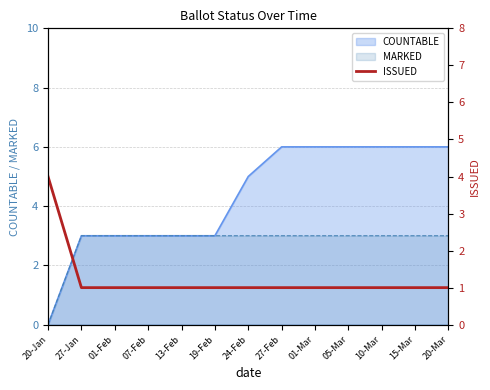

The value at 27-Jan is 1. True or false?

False